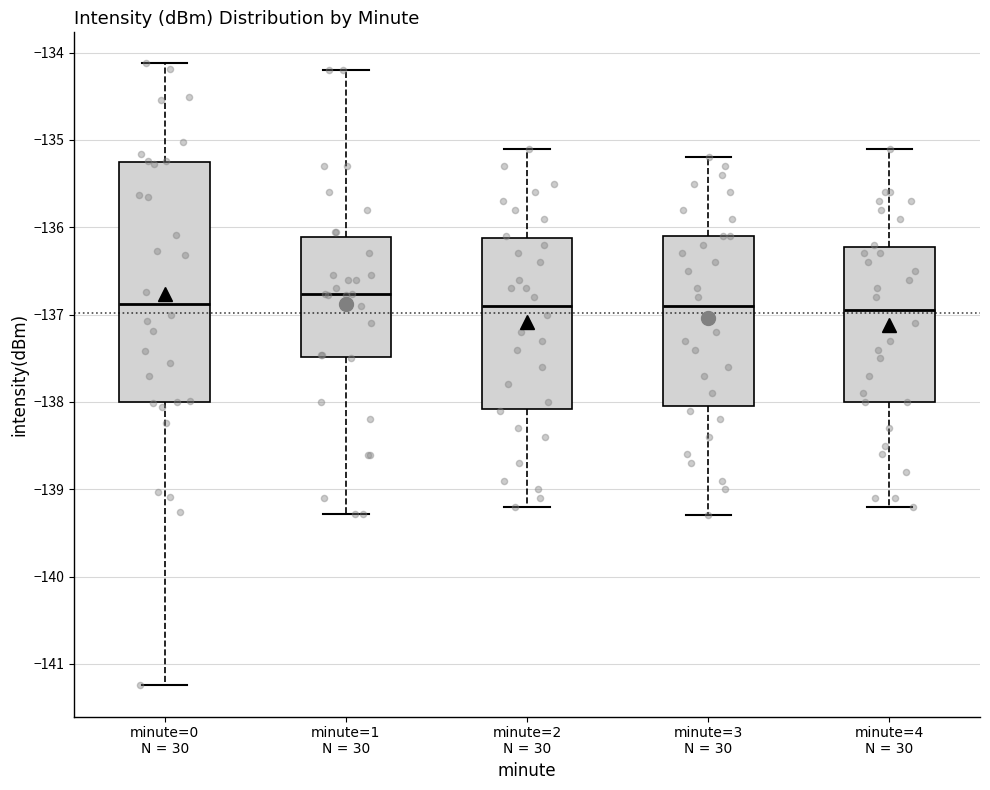

Reading left to right, read every box against the y-axis: the position of its median line, the range the box covers, and the ends of its whiskers. The values are not printed on the chart, so give them approximately, as read against the axis.

minute=0 N = 30: median -136.9, box -138.0 to -135.3, whiskers -141.2 to -134.1
minute=1 N = 30: median -136.8, box -137.5 to -136.1, whiskers -139.3 to -134.2
minute=2 N = 30: median -136.9, box -138.1 to -136.1, whiskers -139.2 to -135.1
minute=3 N = 30: median -136.9, box -138.0 to -136.1, whiskers -139.3 to -135.2
minute=4 N = 30: median -136.9, box -138.0 to -136.2, whiskers -139.2 to -135.1